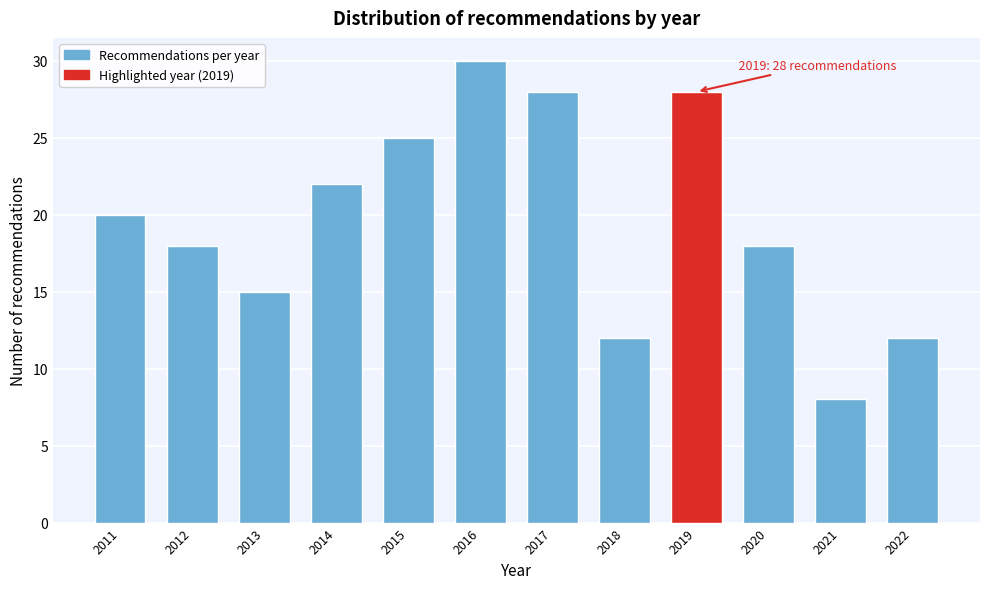

Reading right to left, transcribe all the data shown in this chart.

2022=12	2021=8	2020=18	2019=28	2018=12	2017=28	2016=30	2015=25	2014=22	2013=15	2012=18	2011=20